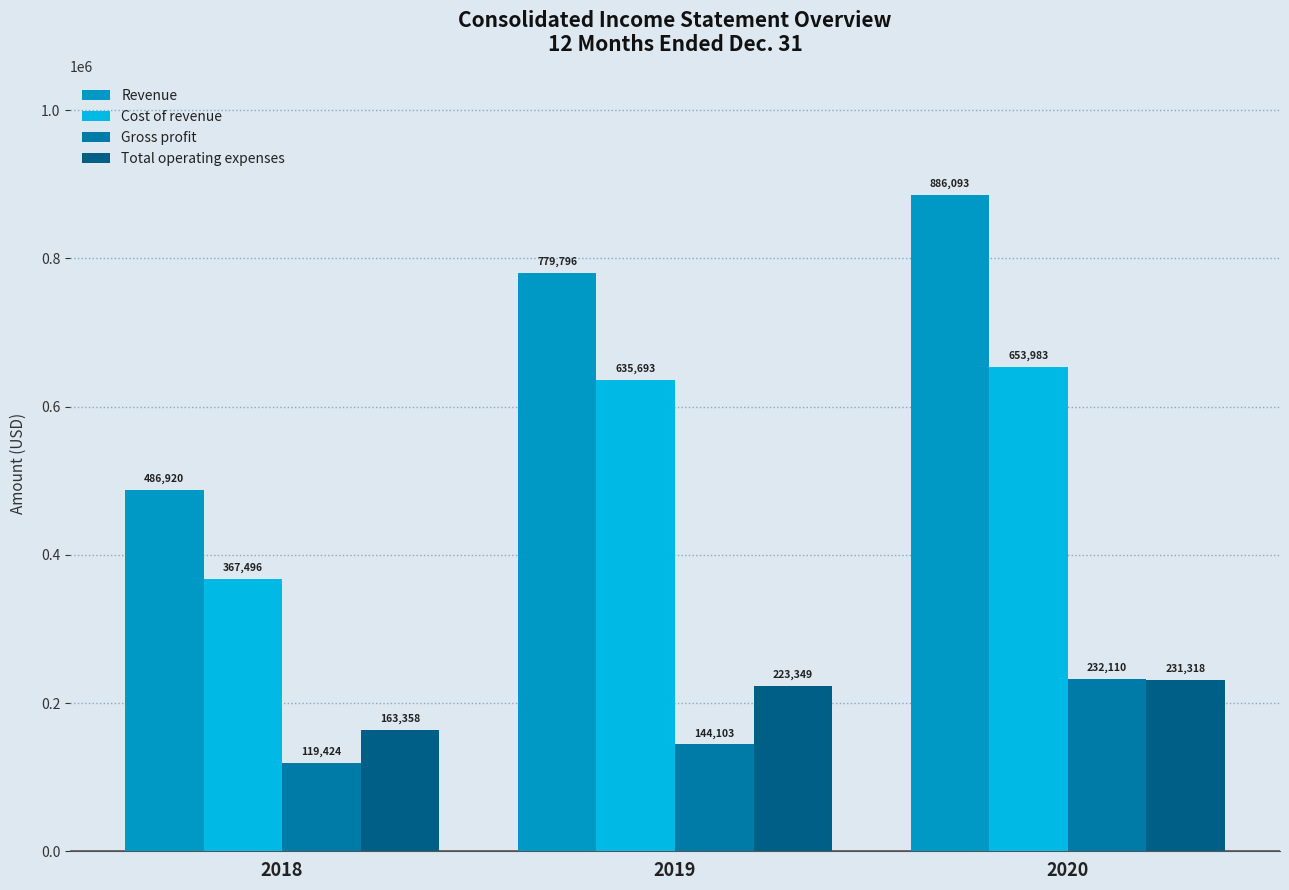

The value of Revenue at 2018 is 486920. True or false?

True